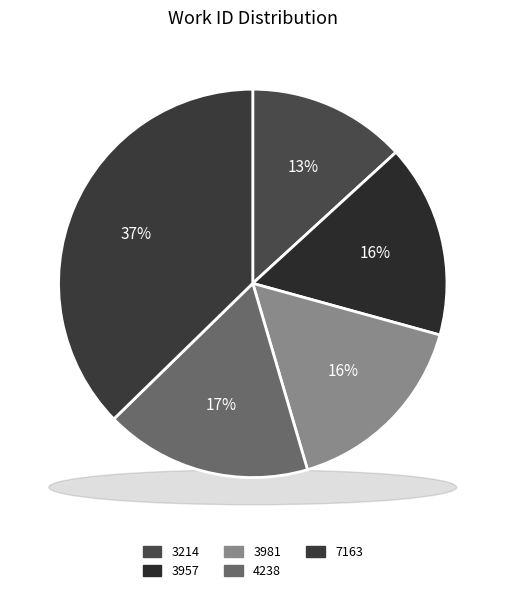

How many slices are in this pie chart?

5